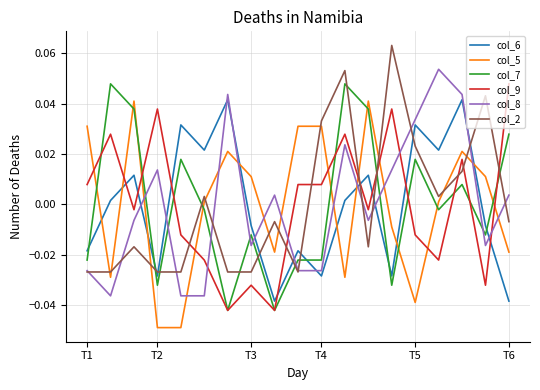

How many times do col_7 and col_6 cross each other?

5